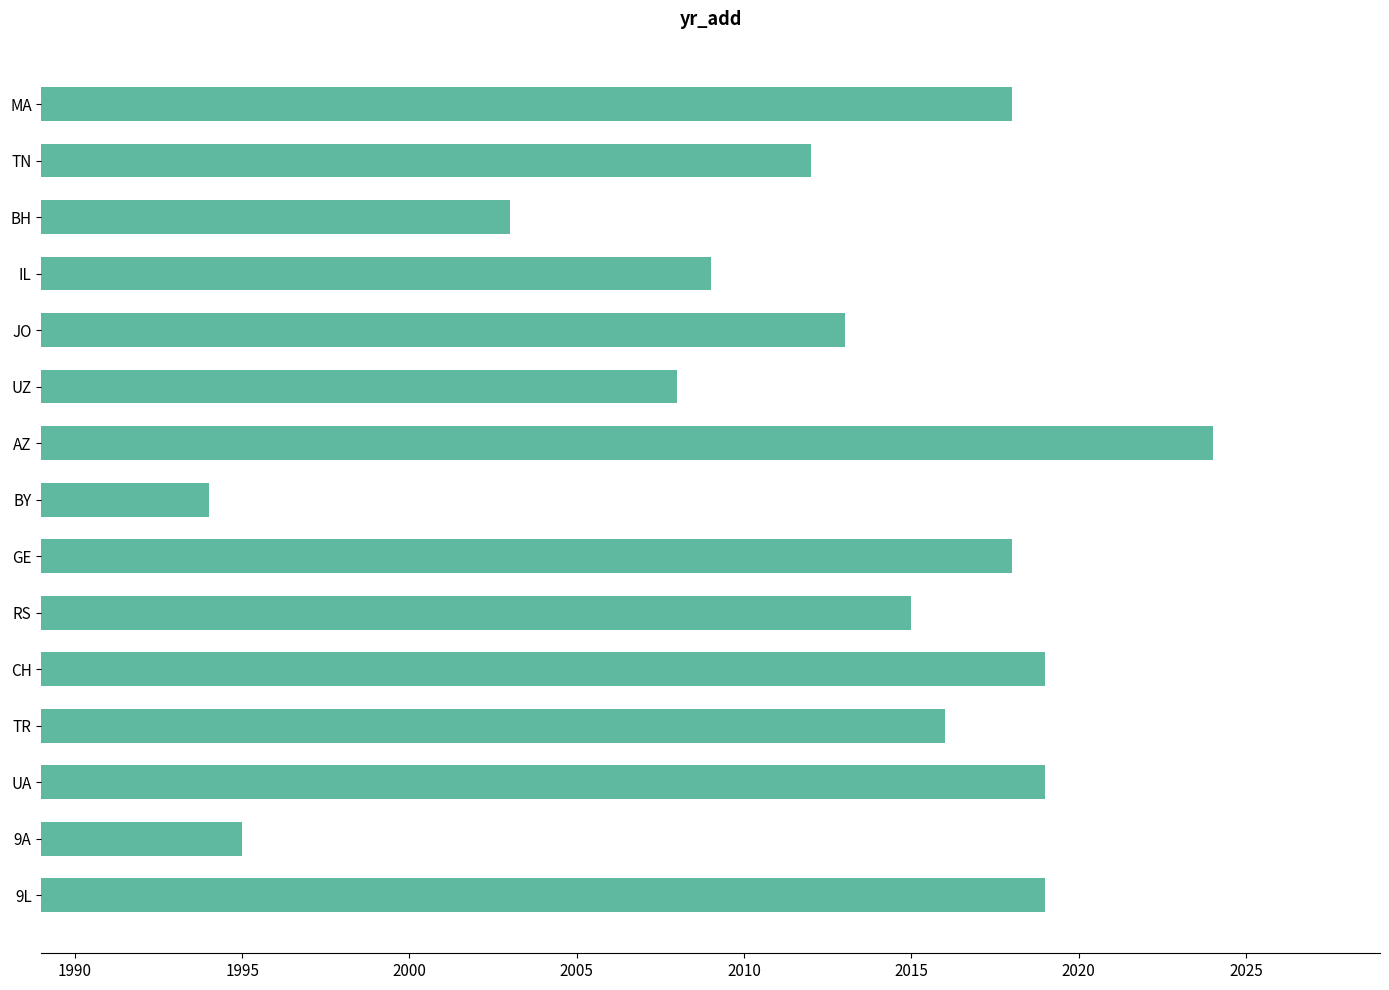

What is the greatest value displayed?

2024